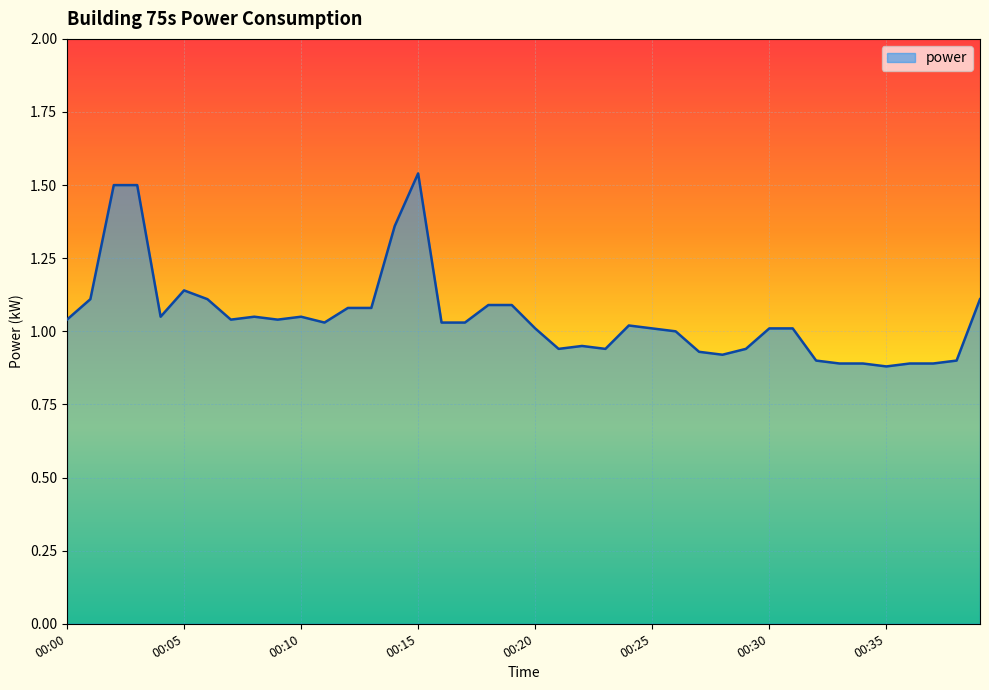

What is the difference between the maximum and minimum values?

0.7